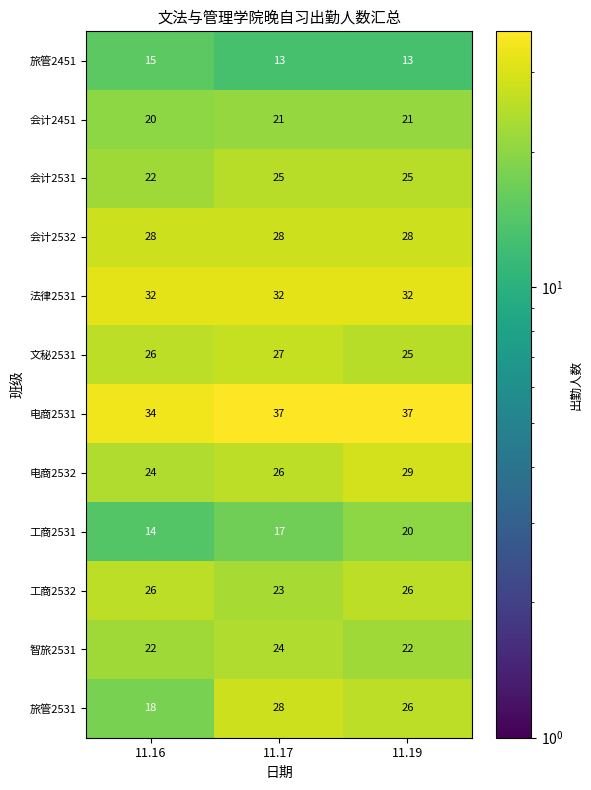

At which label is 工商2532 closest to 24?

11.17